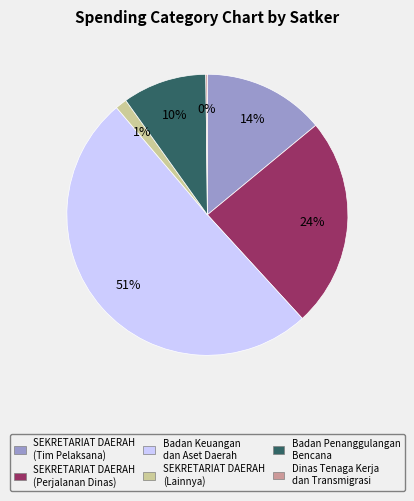

Which category has the biggest portion of the pie?

Badan Keuangan dan Aset Daerah